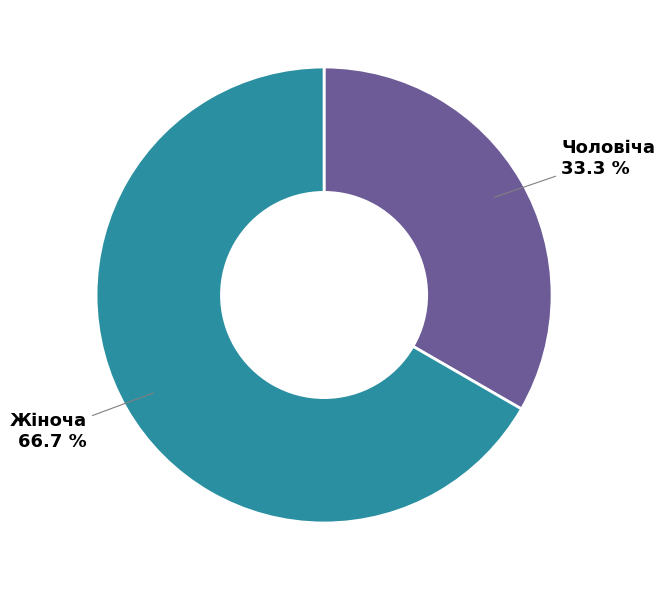

Does any single category account for the majority?

Yes